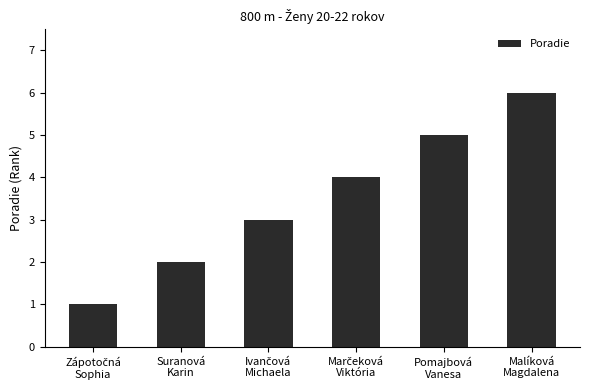

What is the difference between the second highest and minimum values?

4